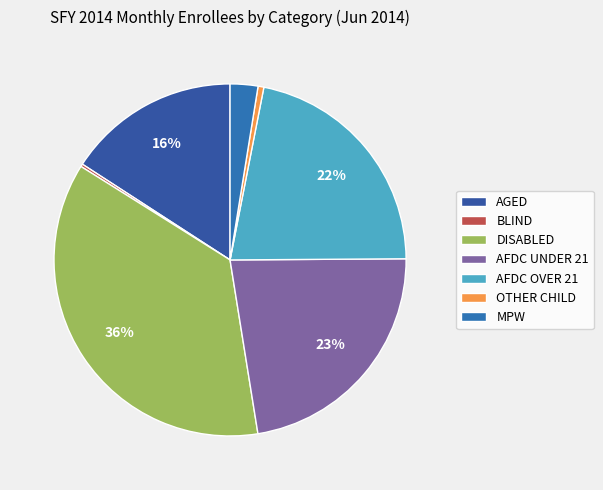

Between AFDC UNDER 21 and AGED, which is larger?

AFDC UNDER 21